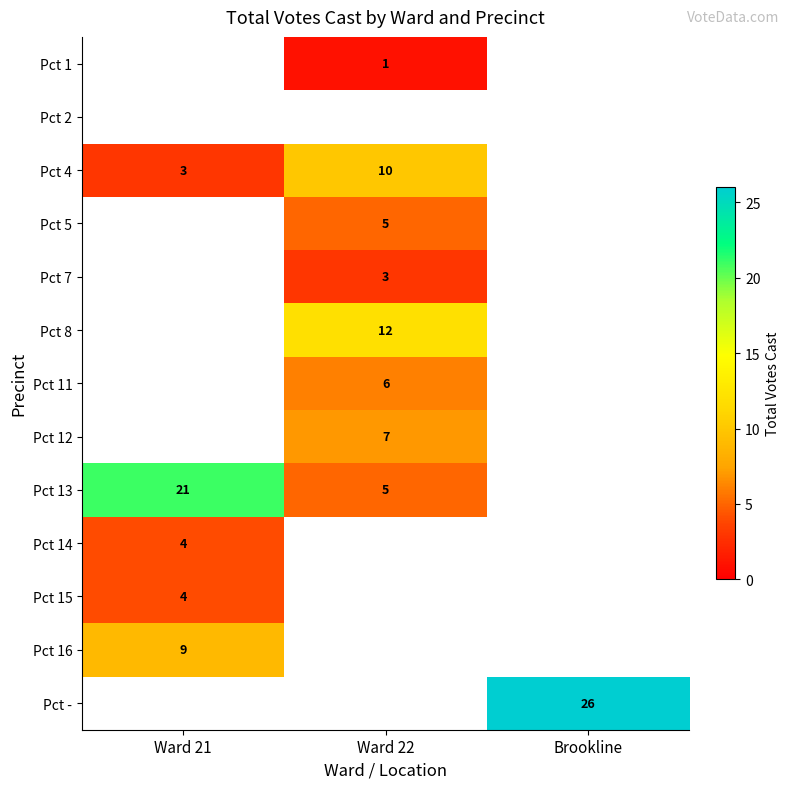

The value of Pct 15 at Ward 21 is 4. True or false?

True